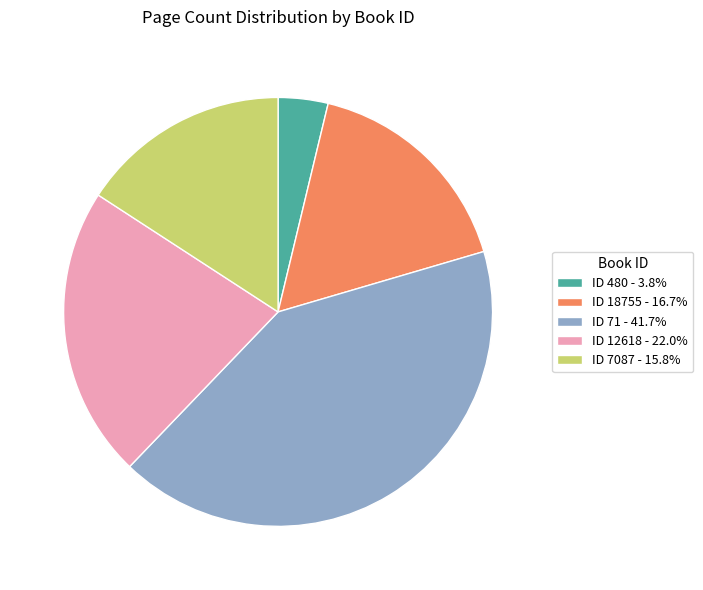

Is ID 12618 - 22.0% the majority of the pie?

No